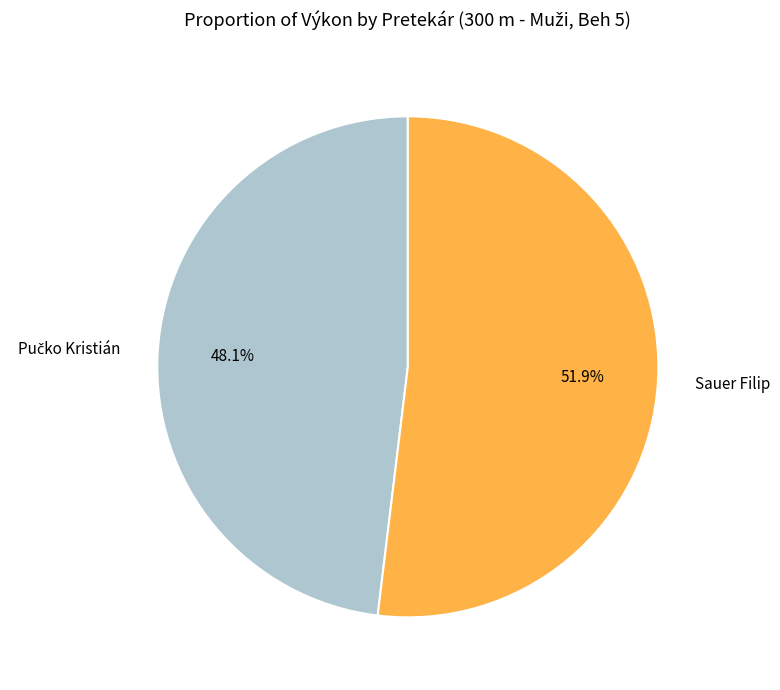

Does Sauer Filip account for over 50% of the chart?

Yes